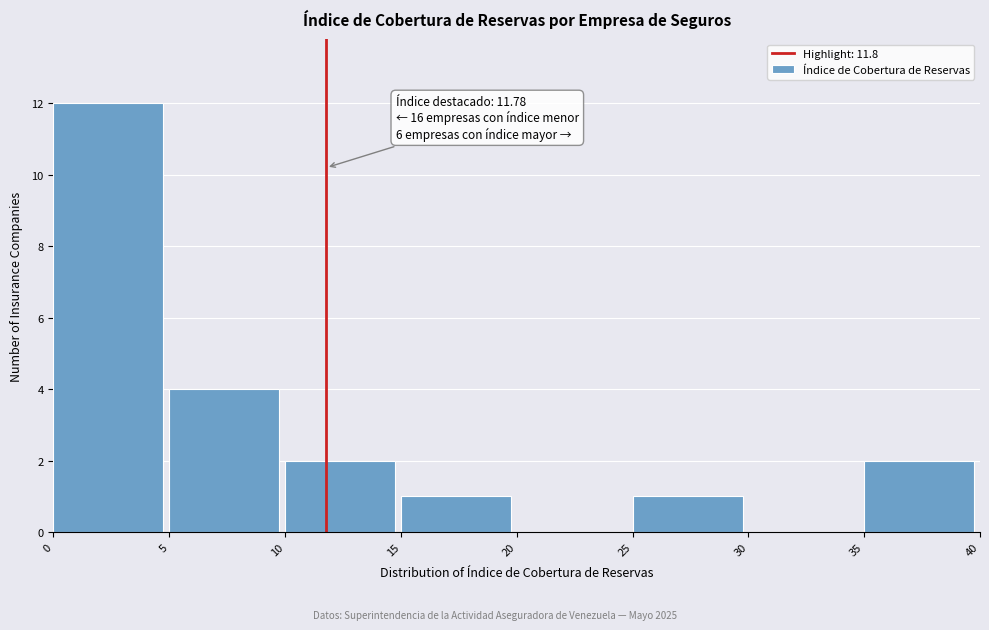

Over which range of the x-axis is the bar tallest?

0 to 5